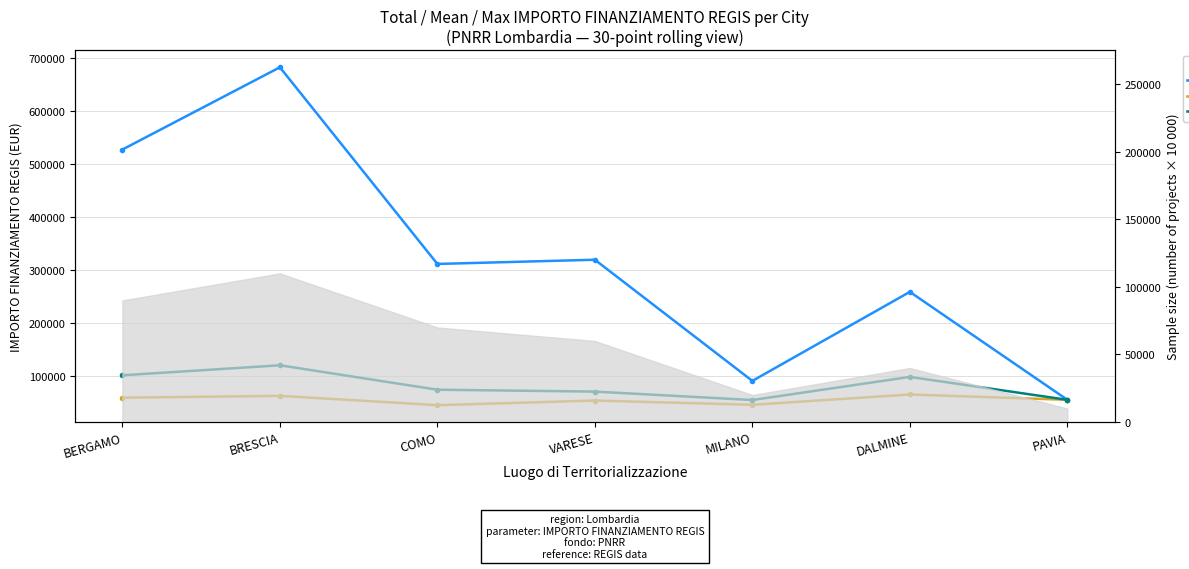

Is the value of Mean Funding at MILANO greater than the value of Total Funding at MILANO?

No